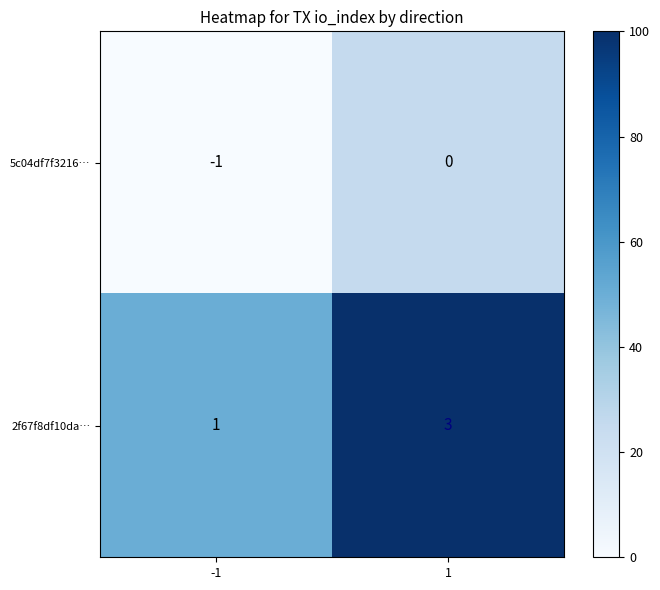

At 1, list the series in order from smallest to largest.

5c04df7f3216…, 2f67f8df10da…